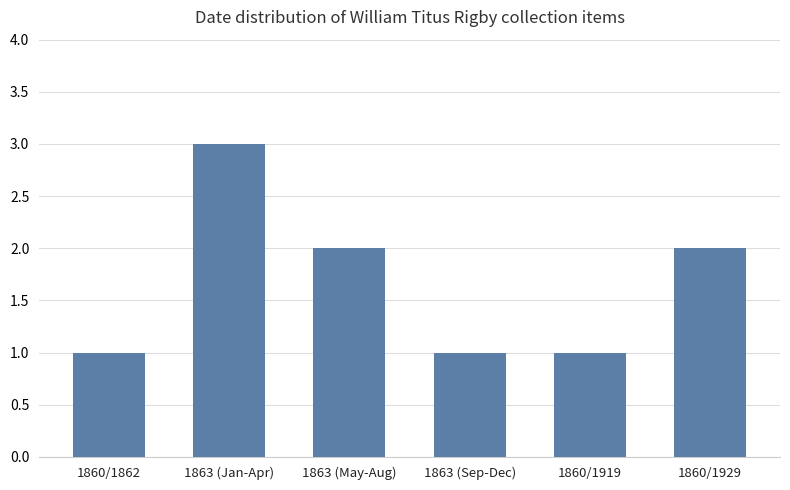

What is the maximum value shown in the chart?

3